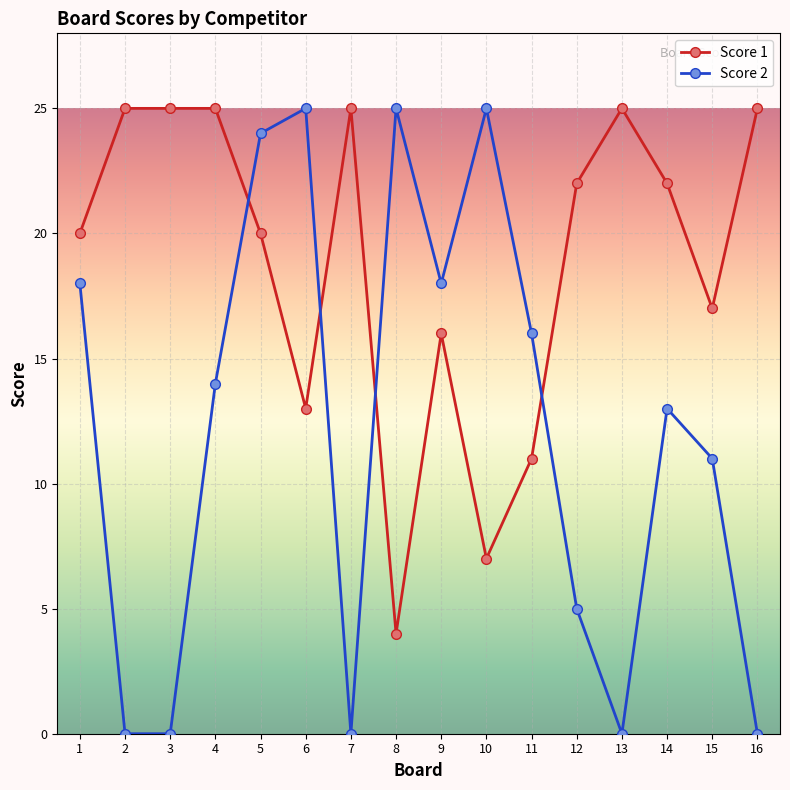

How many series are shown in this chart?

2